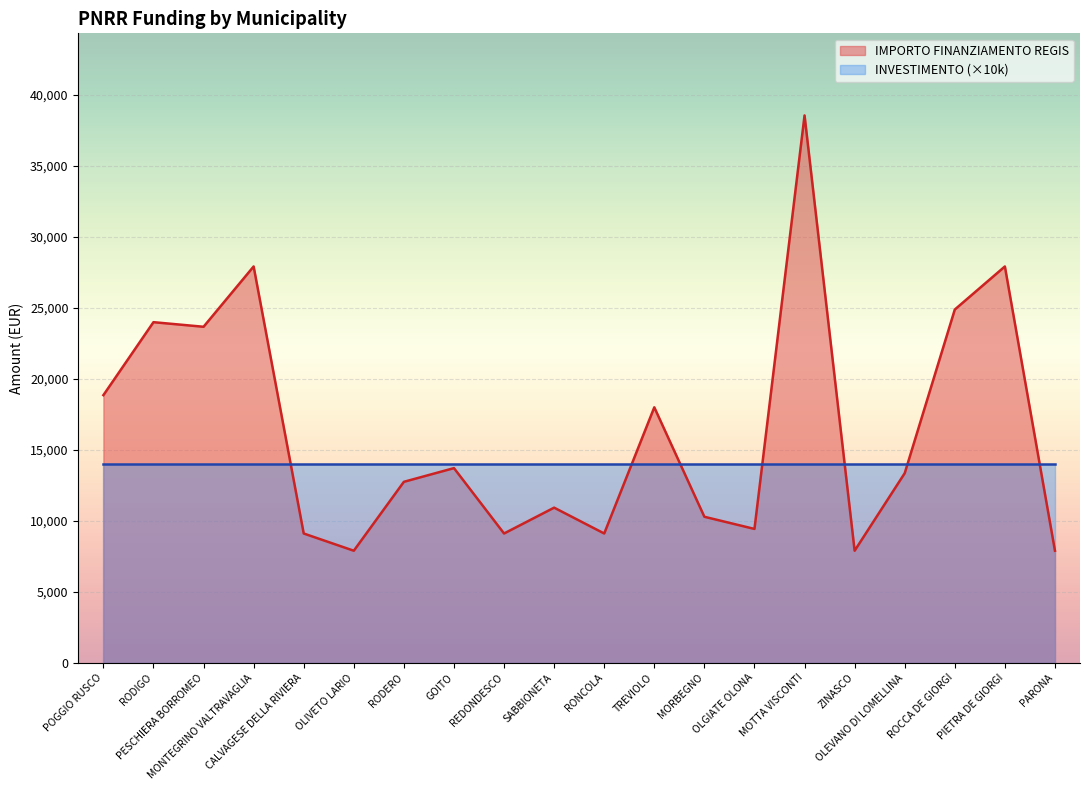

Rank the categories by value from lowest to highest.

OLIVETO LARIO, ZINASCO, PARONA, CALVAGESE DELLA RIVIERA, REDONDESCO, RONCOLA, OLGIATE OLONA, MORBEGNO, SABBIONETA, RODERO, OLEVANO DI LOMELLINA, GOITO, TREVIOLO, POGGIO RUSCO, PESCHIERA BORROMEO, RODIGO, ROCCA DE GIORGI, MONTEGRINO VALTRAVAGLIA, PIETRA DE GIORGI, MOTTA VISCONTI